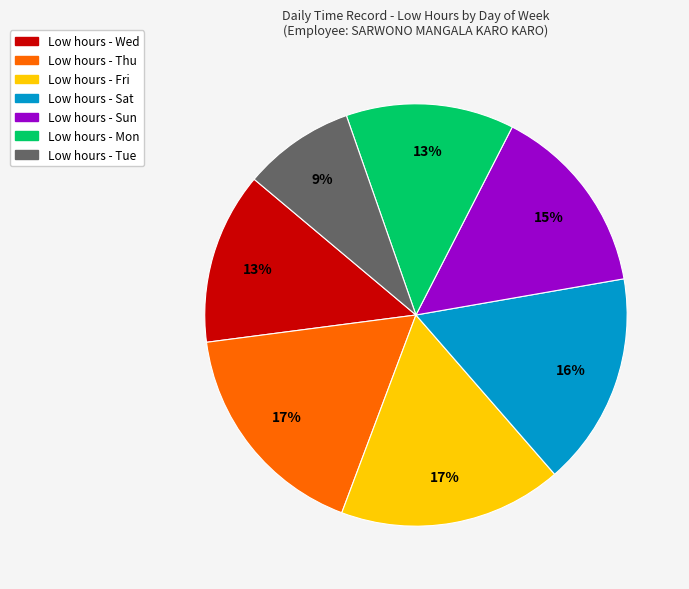

Is there a majority slice in this chart?

No